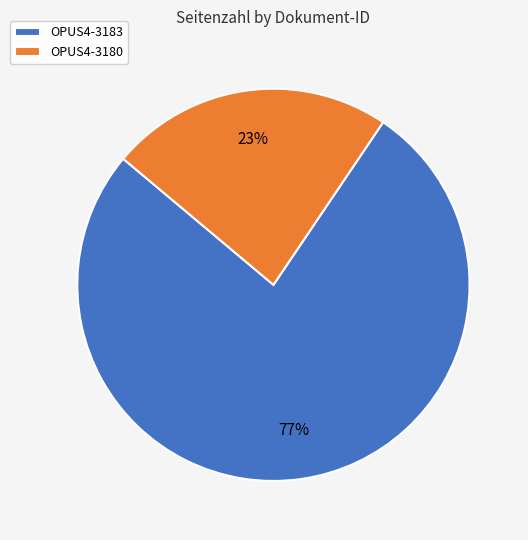

To the nearest percent, what is the combined percentage of OPUS4-3183 and OPUS4-3180?

100%